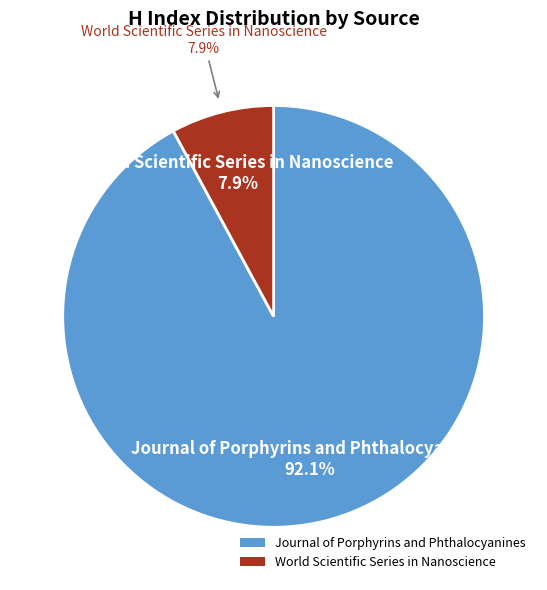

Combined, what portion of the pie is World Scientific Series in Nanoscience and Journal of Porphyrins and Phthalocyanines?

100.0%